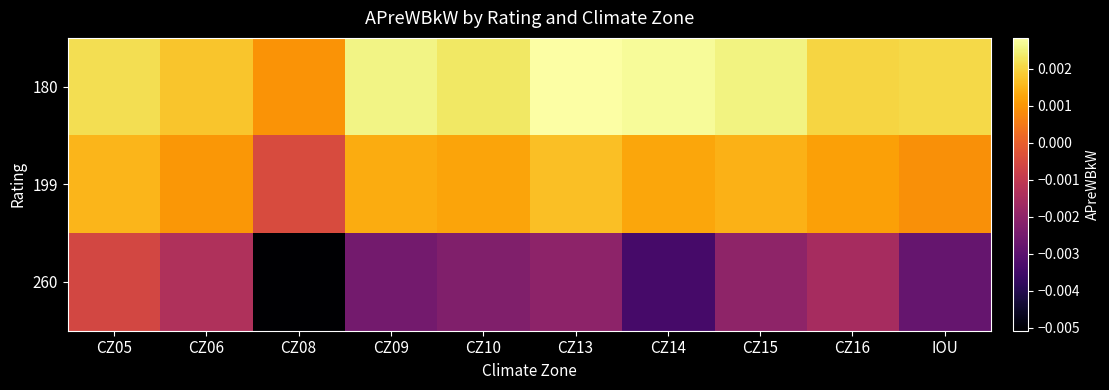

List the series in order of their peak value, highest first.

180, 199, 260